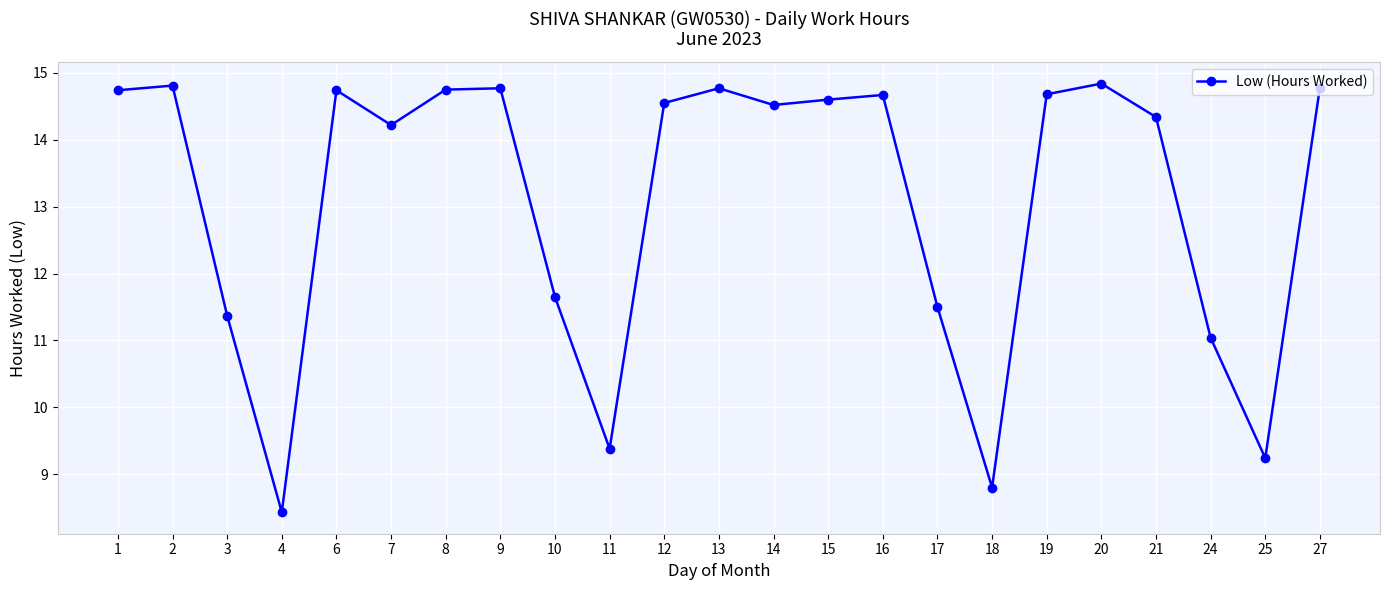

How many distinct data groups are displayed?

1